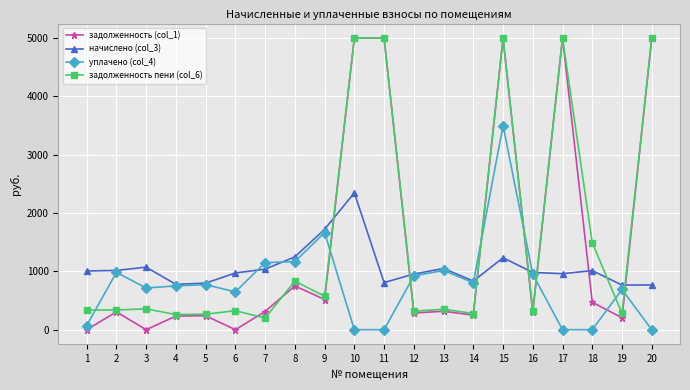

True or false: начислено (col_3) has more than 2 points higher than both neighbors.

True